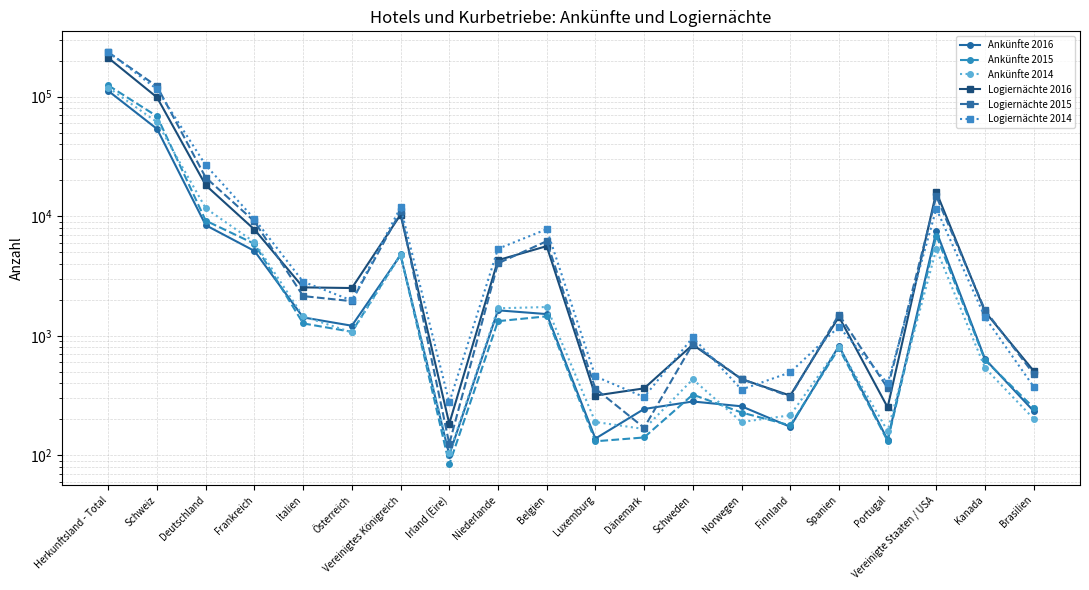

The value of Ankünfte 2014 at Irland (Eire) is 25. True or false?

False